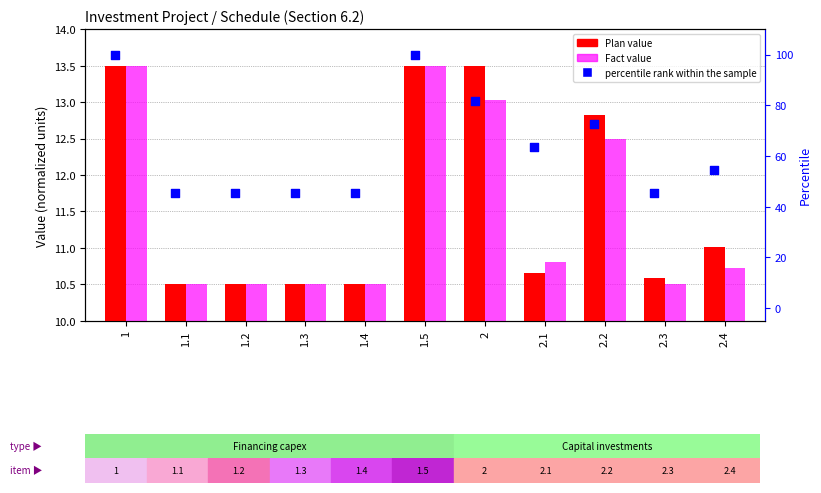

Which series has the widest spread of Y values?

percentile rank within the sample